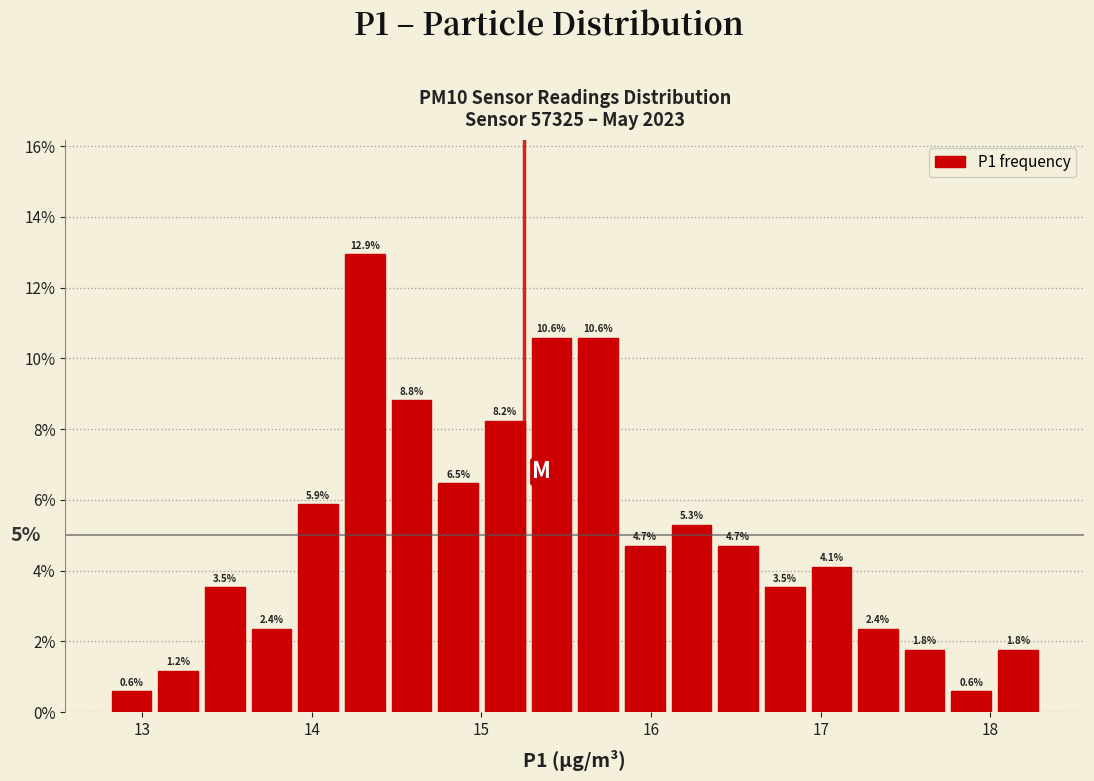

Read against the x-axis, roughly where is the centre of the tallest bar?

14.3